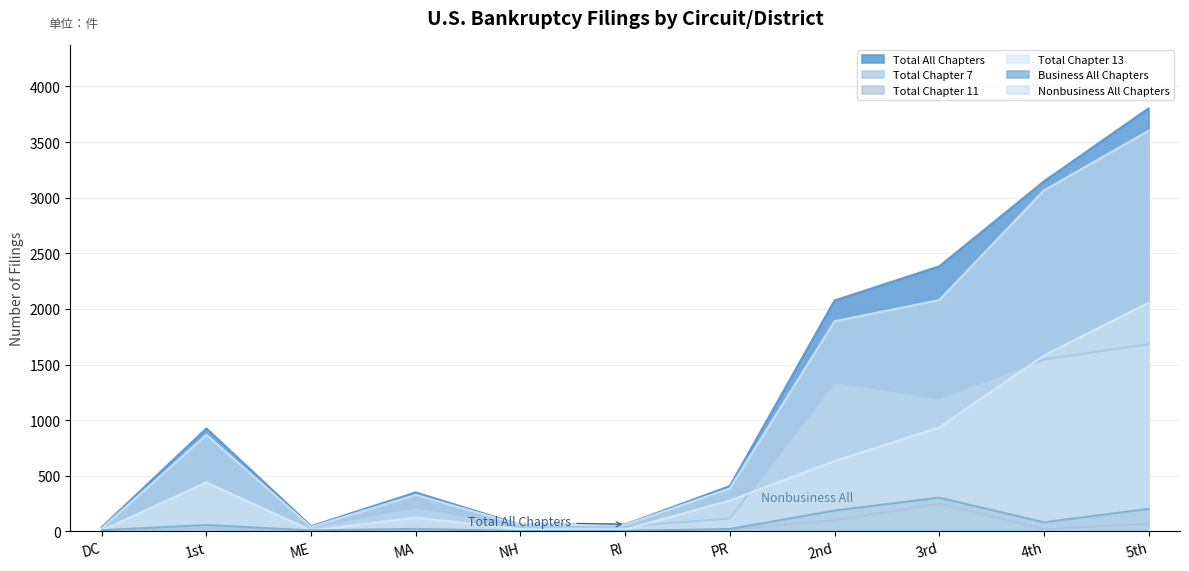

Which category has the lowest value in the Total Chapter 13 series?

ME